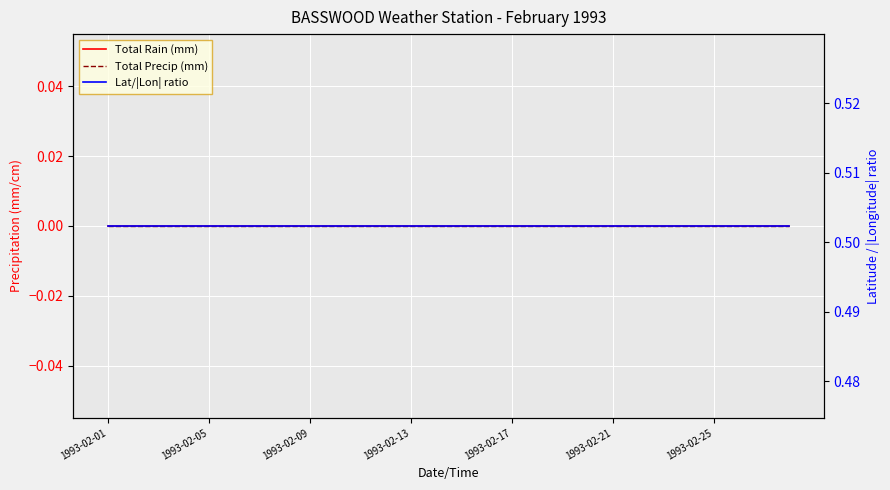

List the series in order of their peak value, highest first.

Lat/|Lon| ratio, Total Rain (mm), Total Precip (mm)